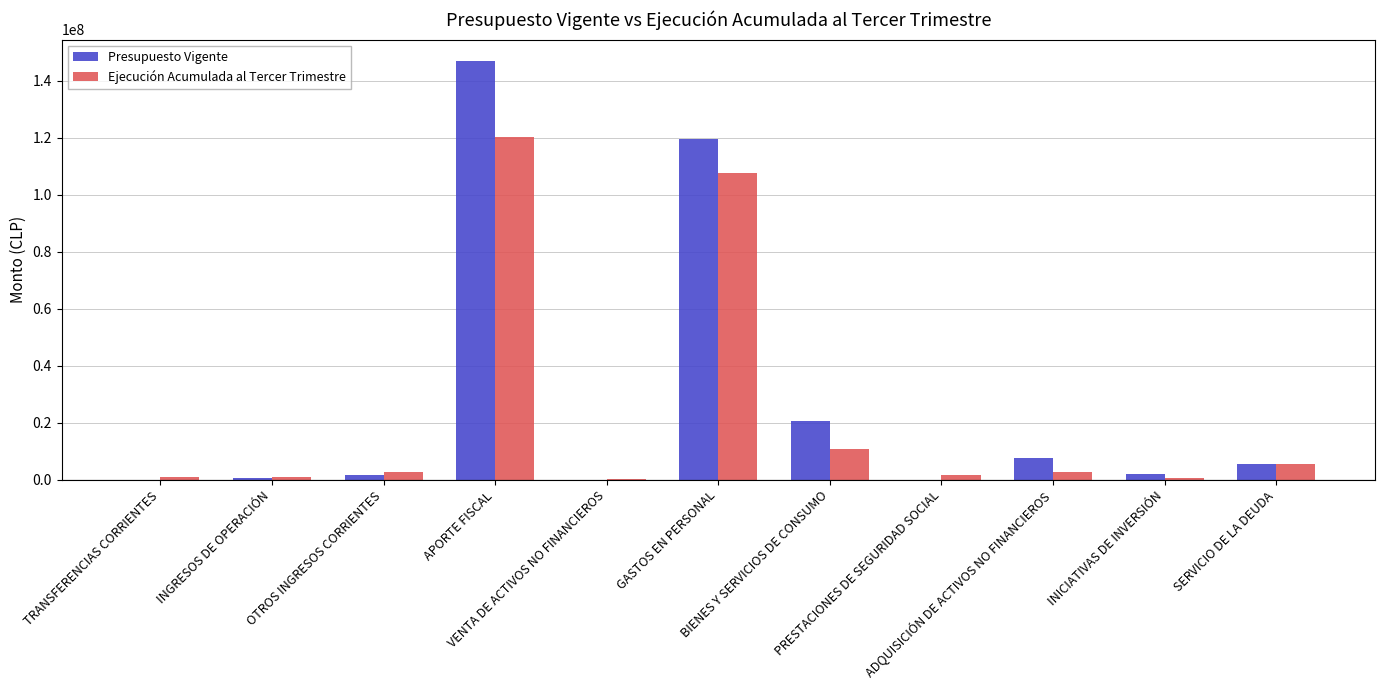

What is the highest value of the Presupuesto Vigente series?

147035404